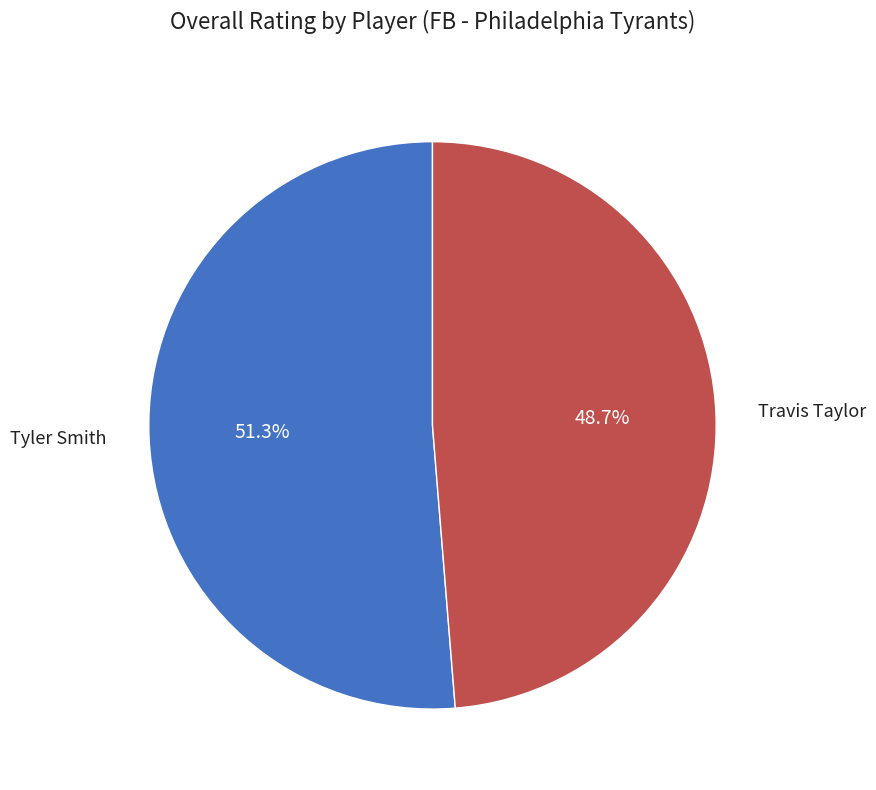

Is there any slice that represents more than half of the pie?

Yes